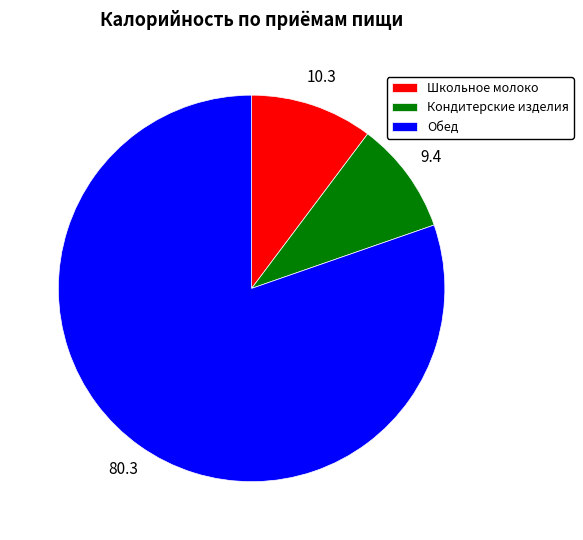

True or false: Обед accounts for 86% of the total.

False